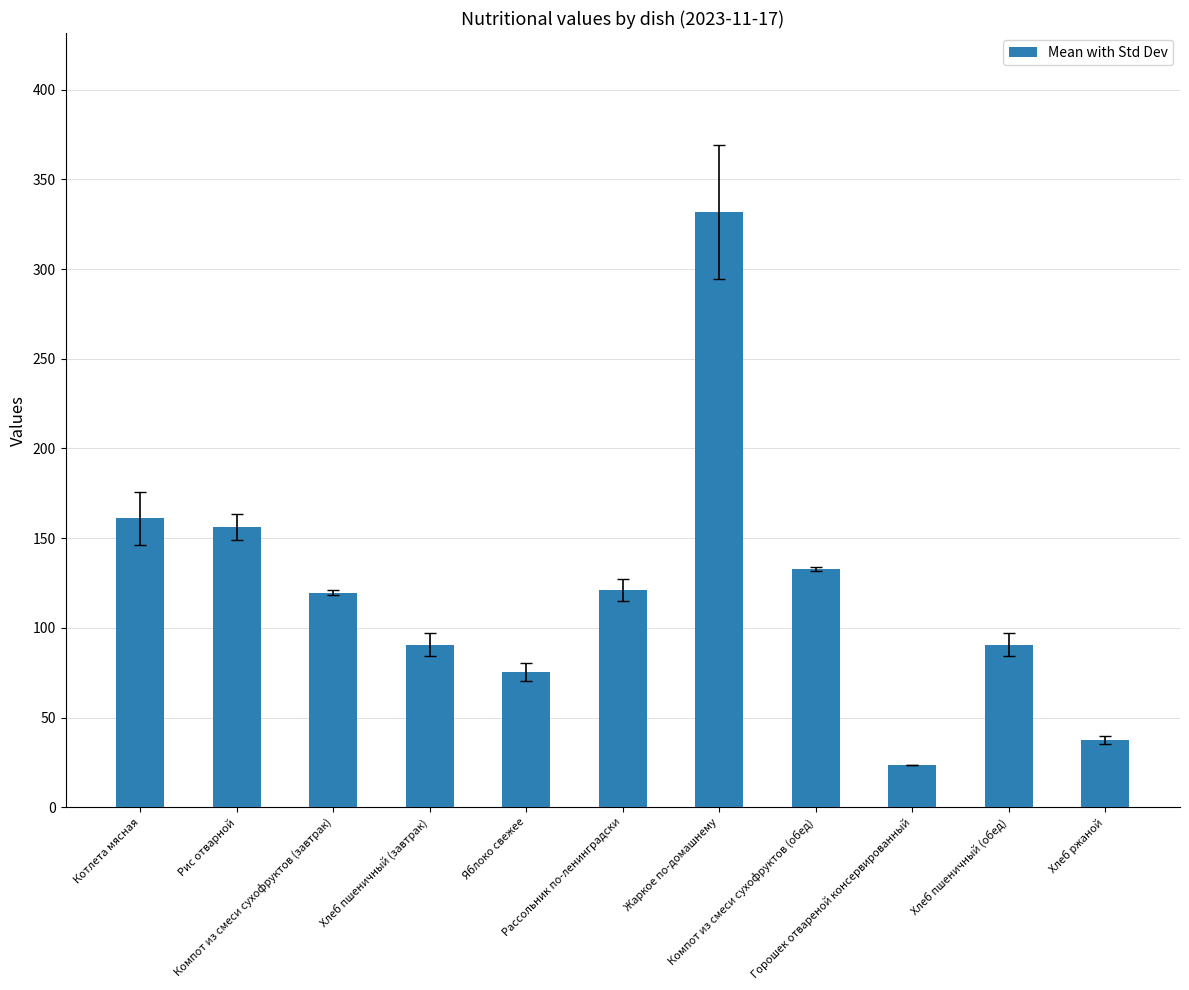

Count the number of data series in this chart.

1